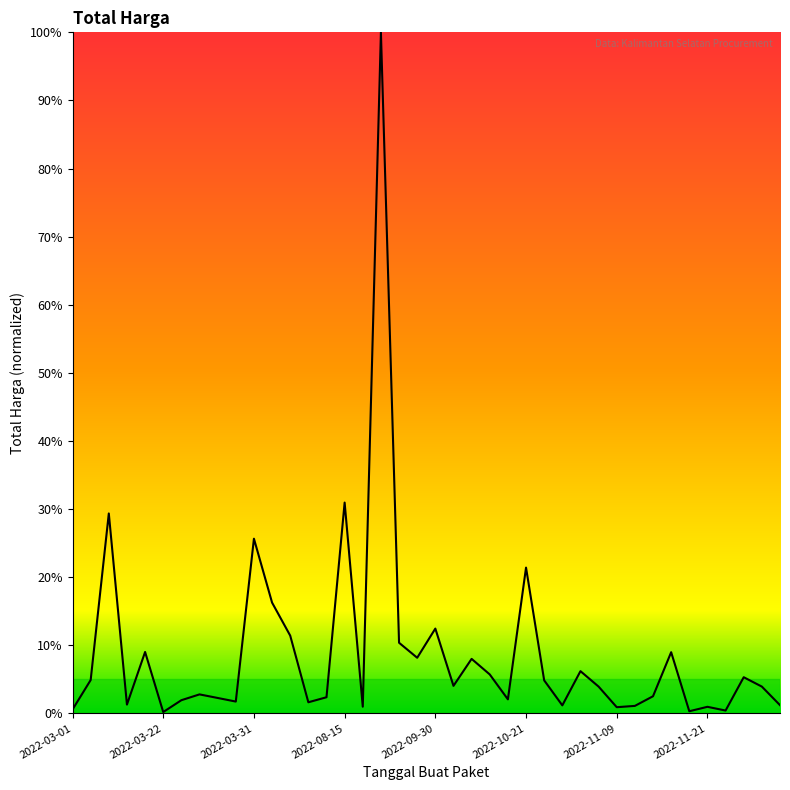

What is the difference between the maximum and minimum values?

99.8